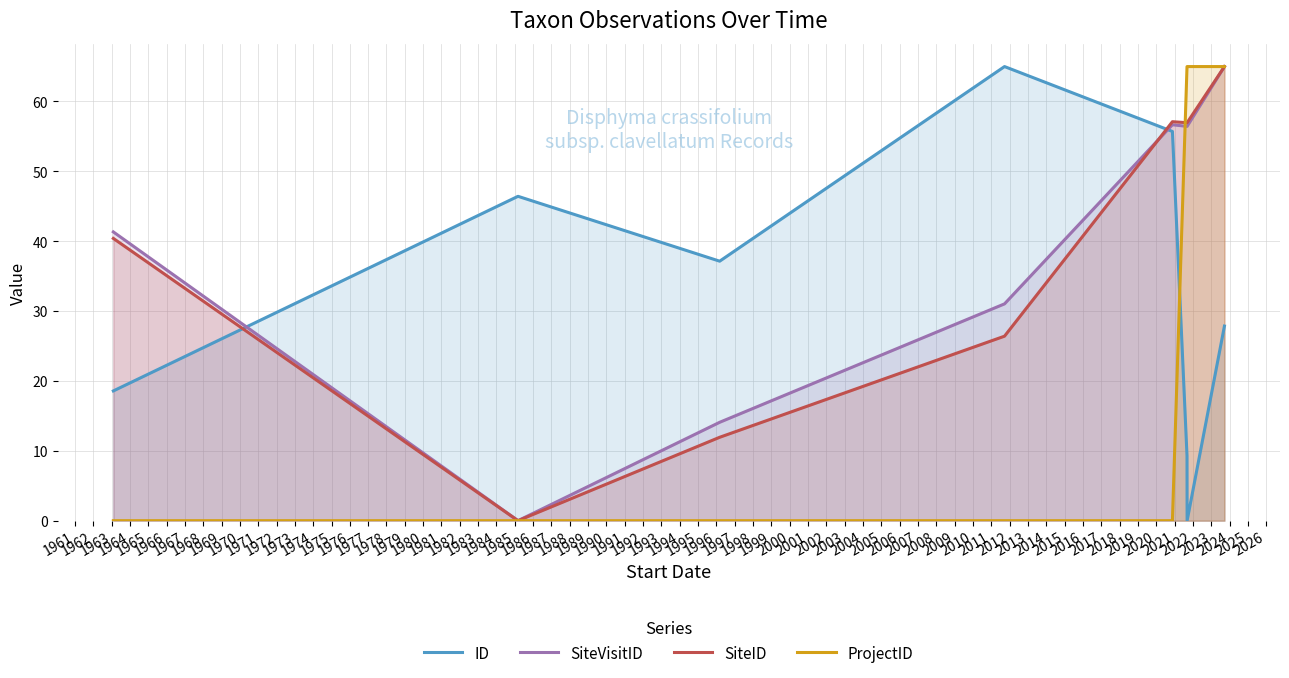

What is the maximum value shown in the chart?

65.0